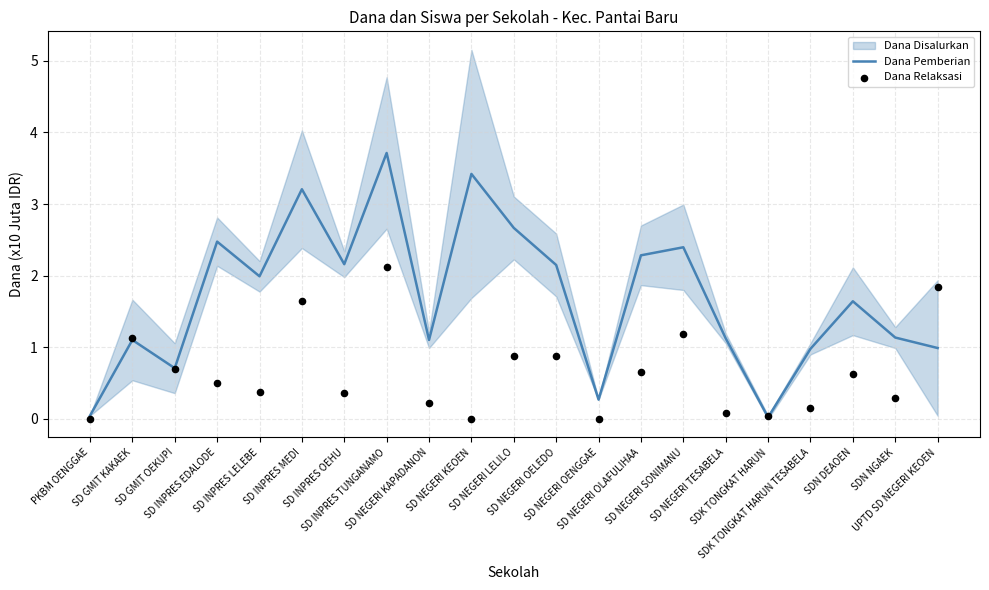

At which category is the sum across all series the highest?

SD INPRES TUNGANAMO